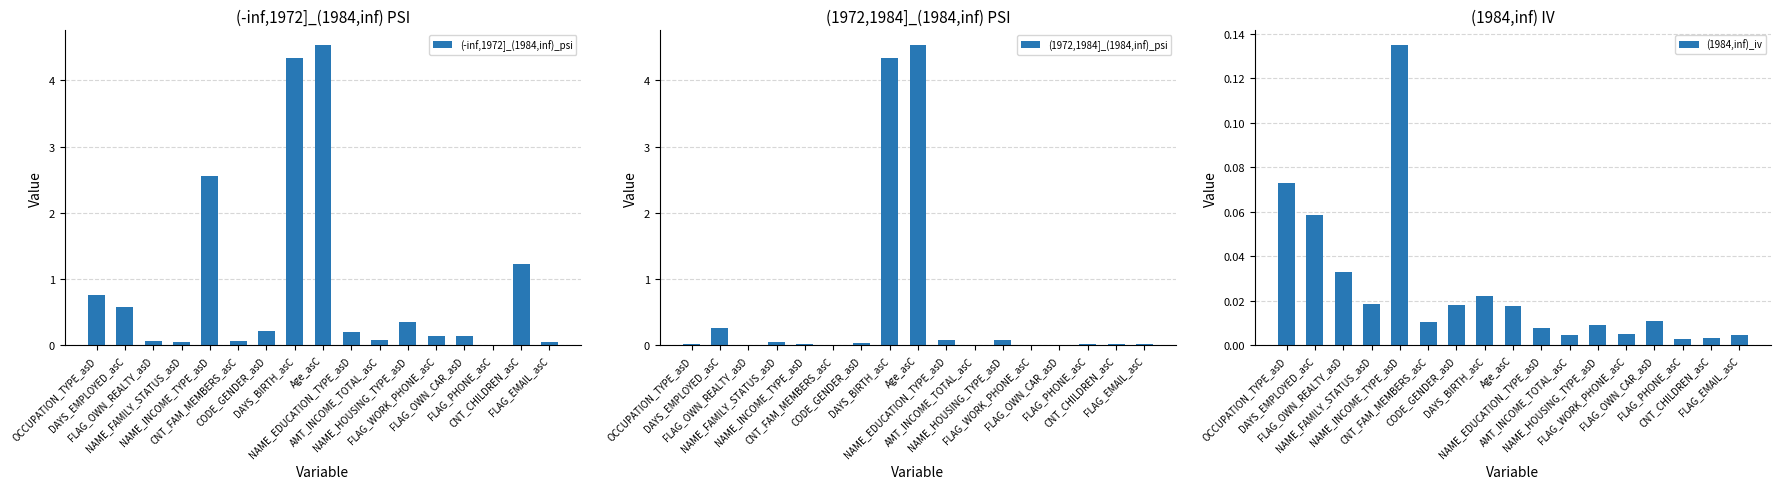

What is the difference between the (-inf,1972]_(1984,inf)_psi values at DAYS_EMPLOYED_asC and NAME_INCOME_TYPE_asD?

2.0